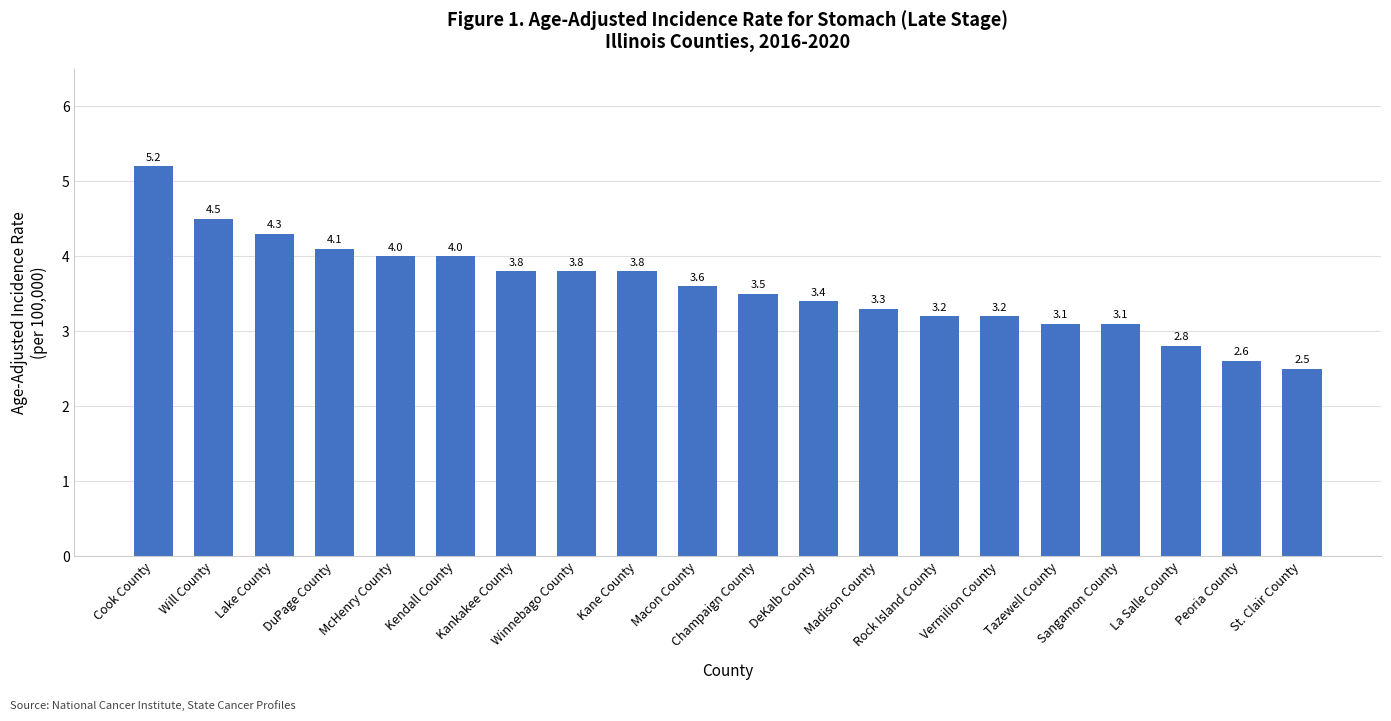

What is the maximum value shown in the chart?

5.2